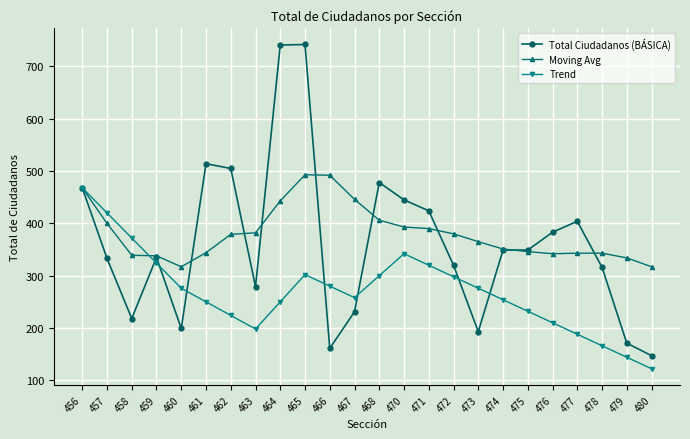

Is it true that Trend equals 276 at 460?

True